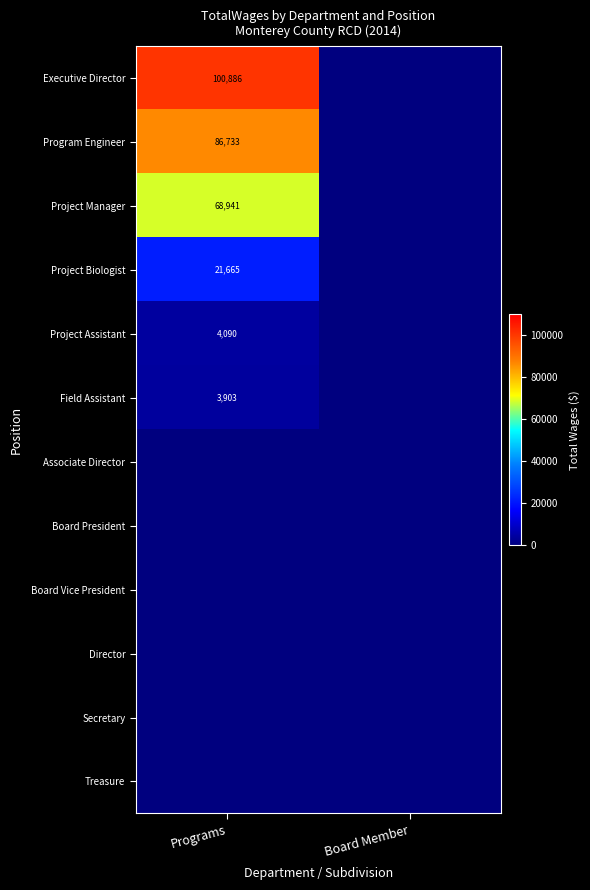

The Executive Director series shows 100886 at Programs. True or false?

True